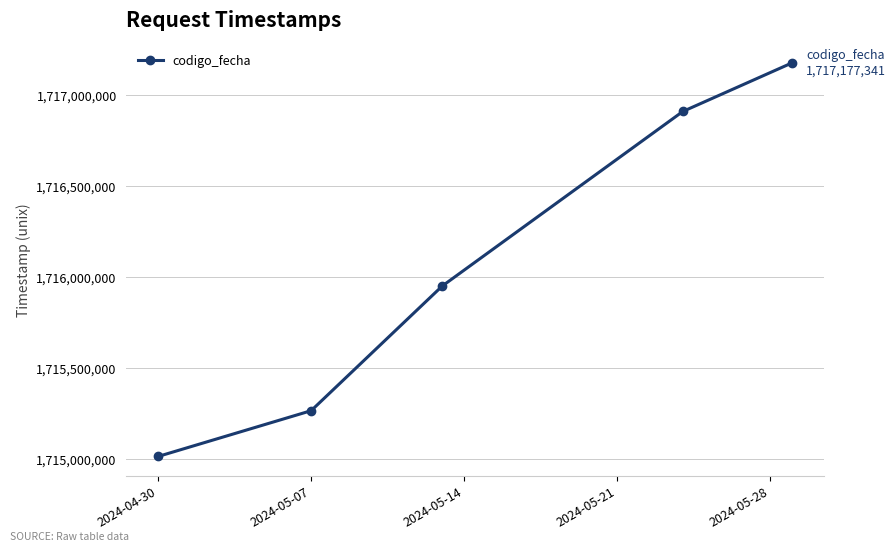

What is the smallest value displayed?

1715015487